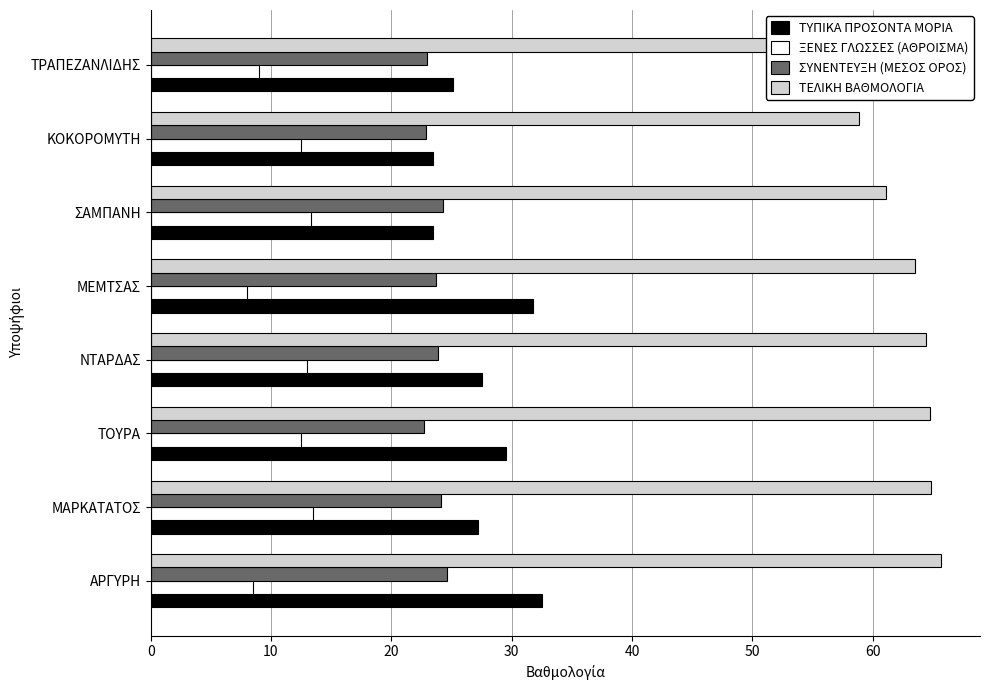

How many categories are shown in the chart?

8